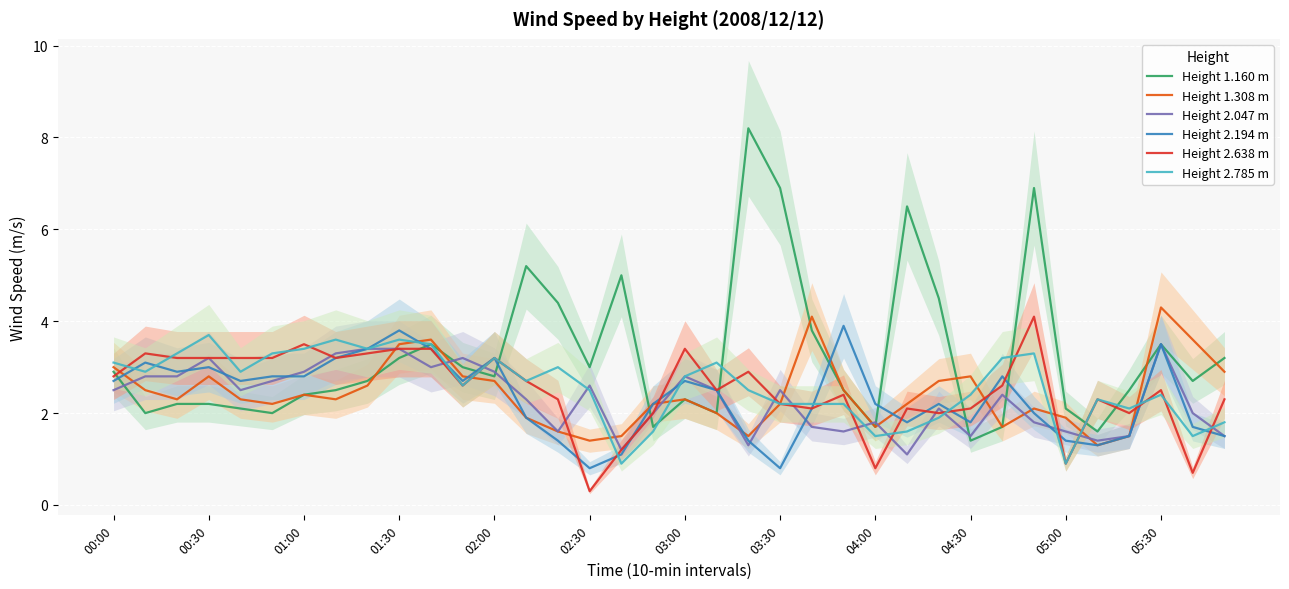

The value of Height 1.308 m at 01:30 is 1.7. True or false?

False